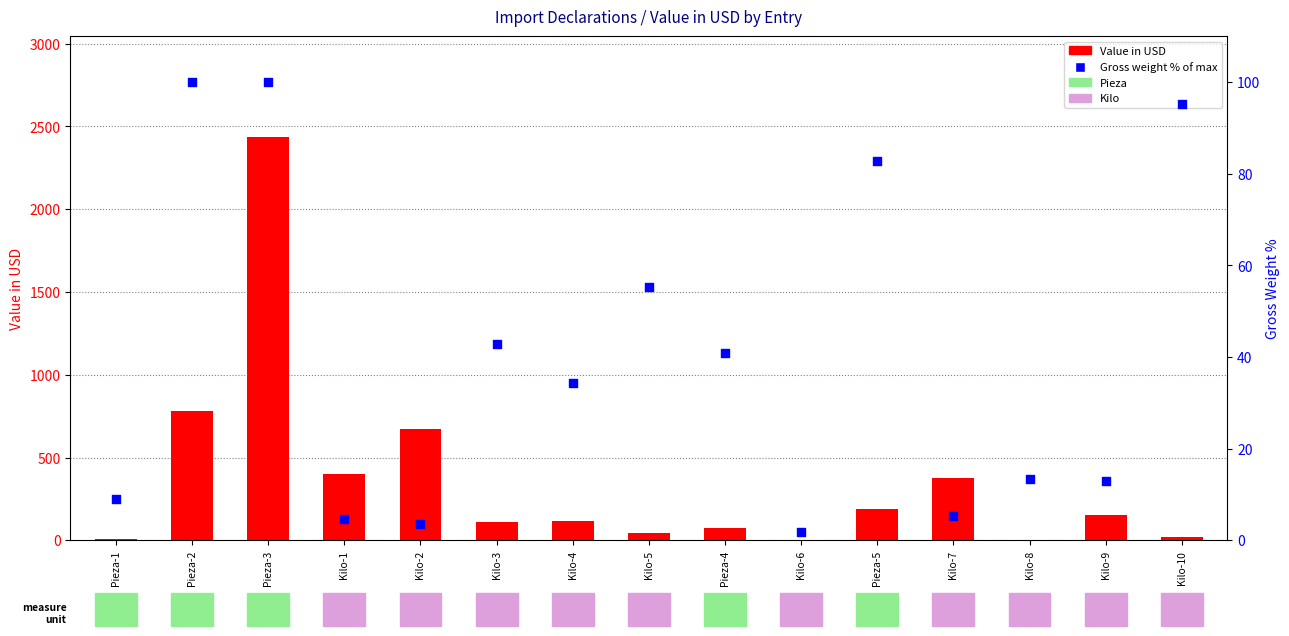

At which category is the sum across all series the highest?

Pieza-3